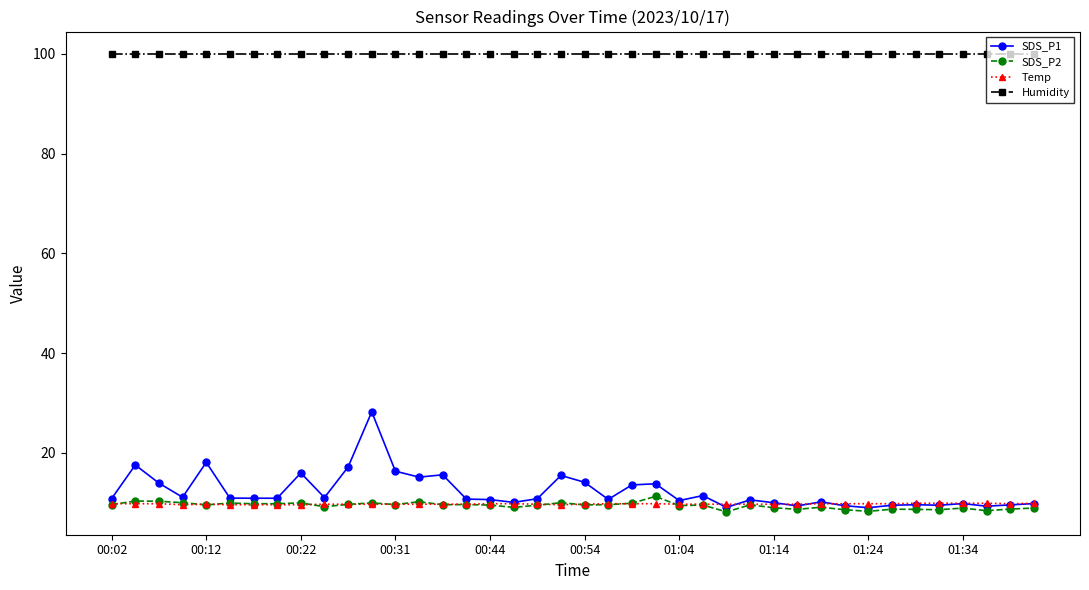

True or false: SDS_P2 and Humidity intersect in this chart.

False